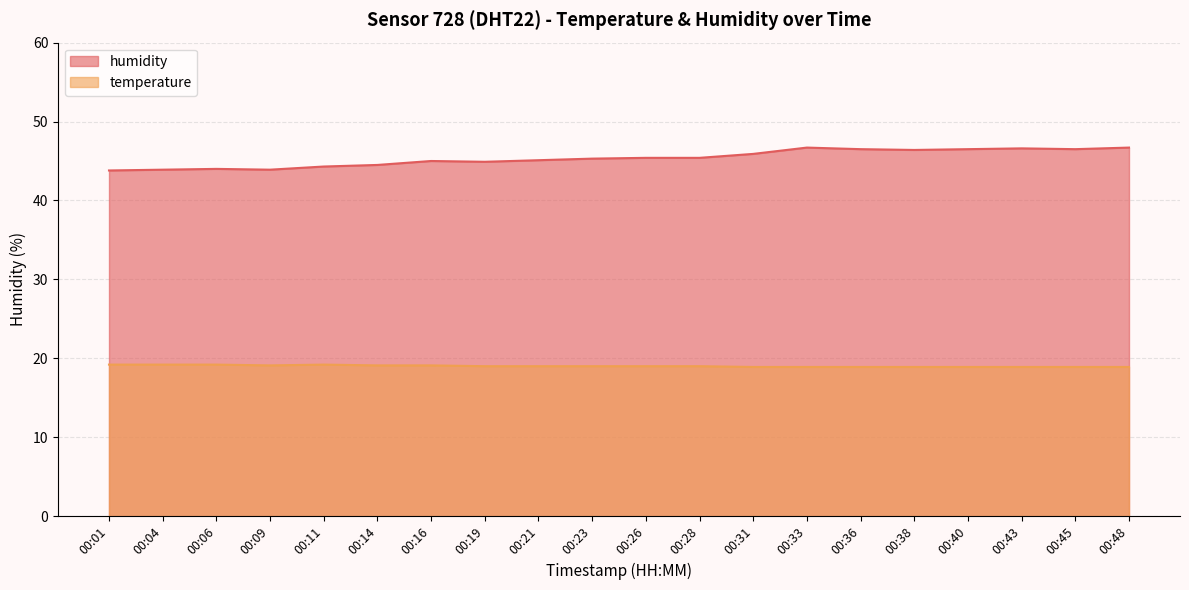

Which series has the largest total across all categories?

humidity